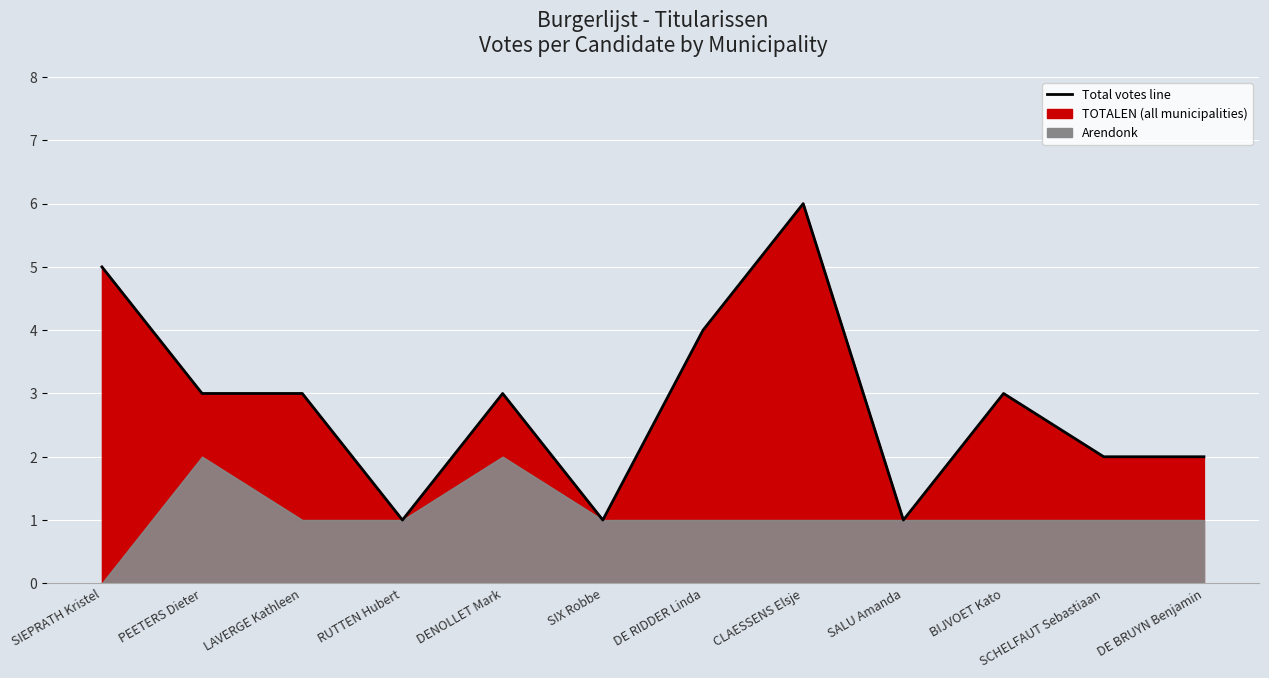

What is the difference between the second highest and minimum values in the Arendonk series?

2